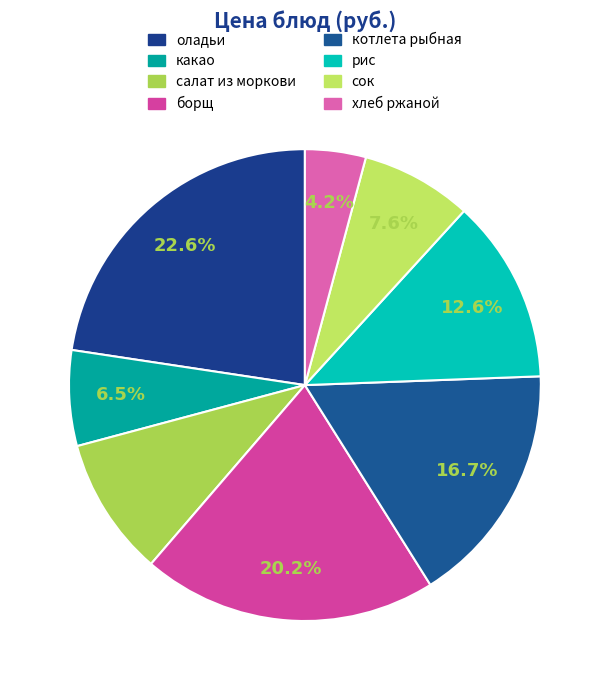

Which has a higher value, хлеб ржаной or сок?

сок